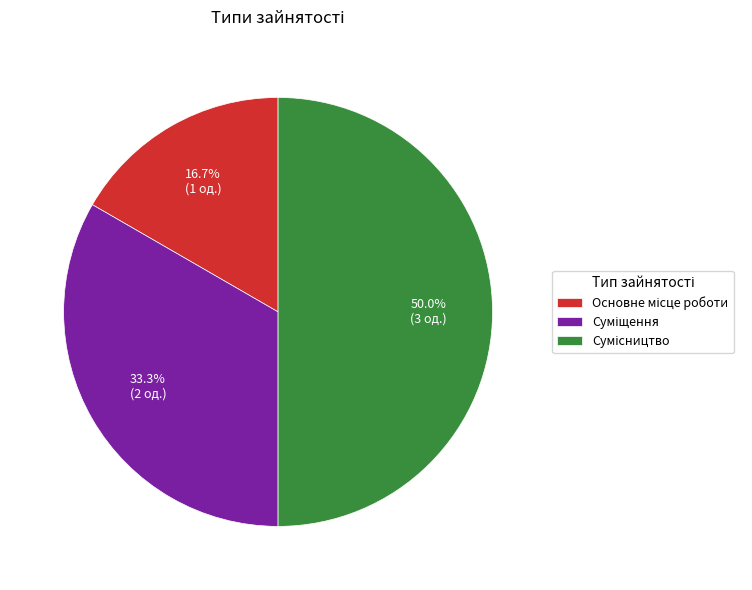

Is there a majority slice in this chart?

No